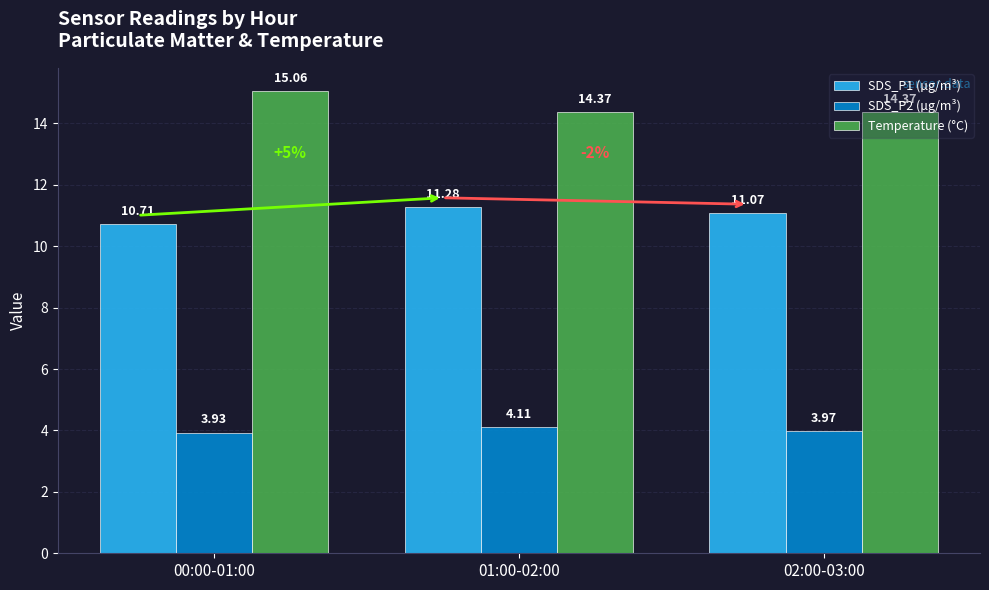

What is the sum of the SDS_P1 (µg/m³) values at 01:00-02:00 and 00:00-01:00?

22.0